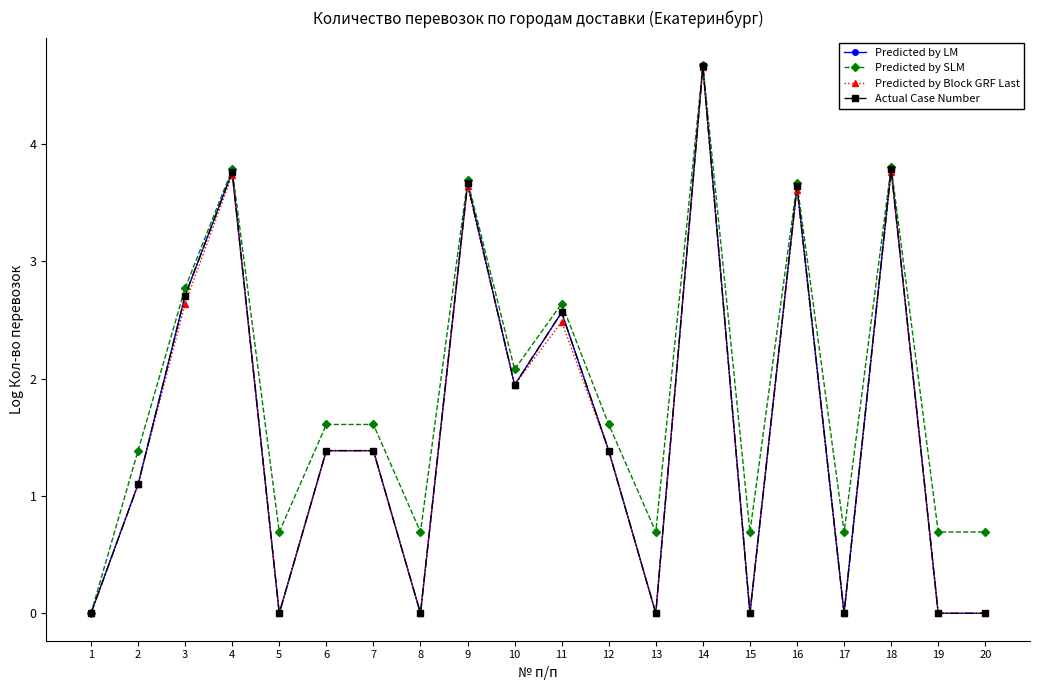

What is the difference between the highest and lowest values at 19?

0.7